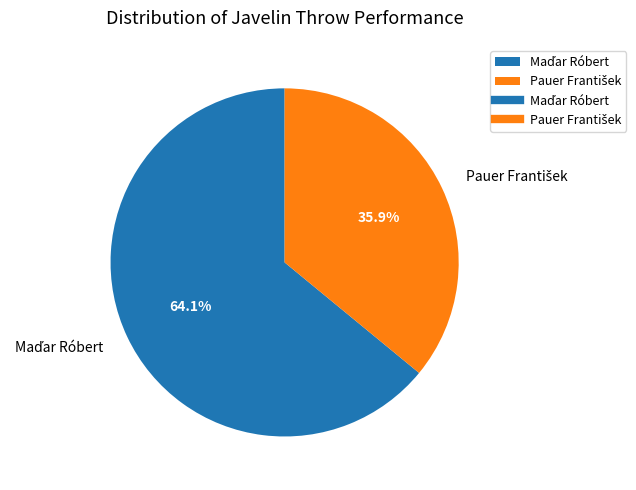

Does any single category account for the majority?

Yes